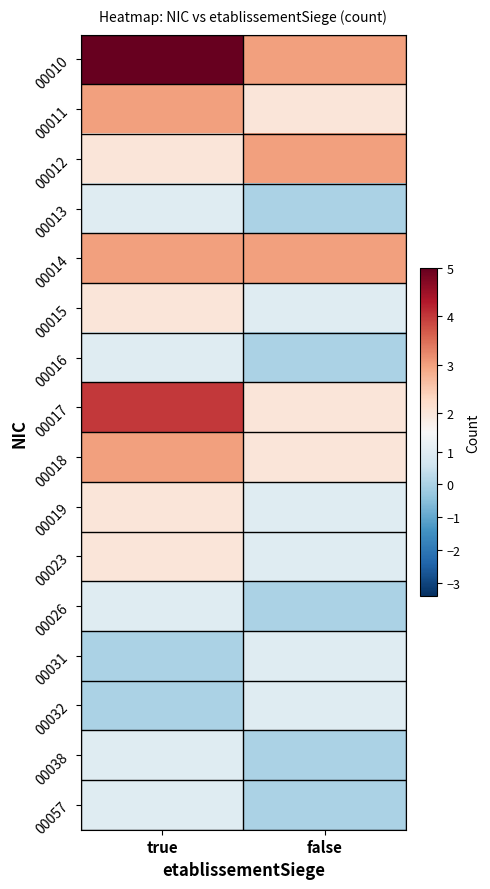

Reading right to left, extract all data points from this chart.

00010: false=3	true=5
00011: false=2	true=3
00012: false=3	true=2
00013: false=0	true=1
00014: false=3	true=3
00015: false=1	true=2
00016: false=0	true=1
00017: false=2	true=4
00018: false=2	true=3
00019: false=1	true=2
00023: false=1	true=2
00026: false=0	true=1
00031: false=1	true=0
00032: false=1	true=0
00038: false=0	true=1
00057: false=0	true=1